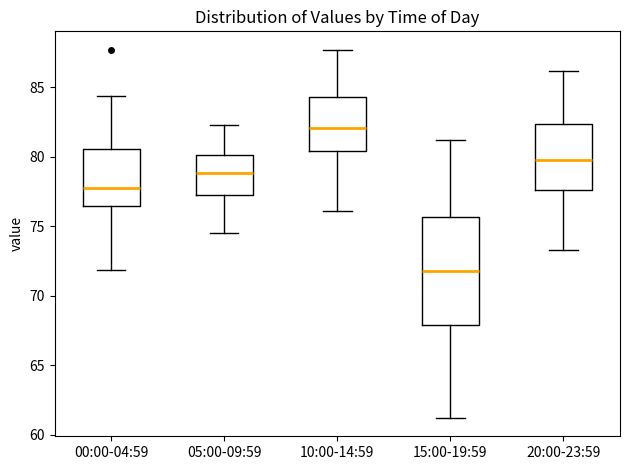

Which box is the tallest, from its lower edge to its upper edge?

15:00-19:59